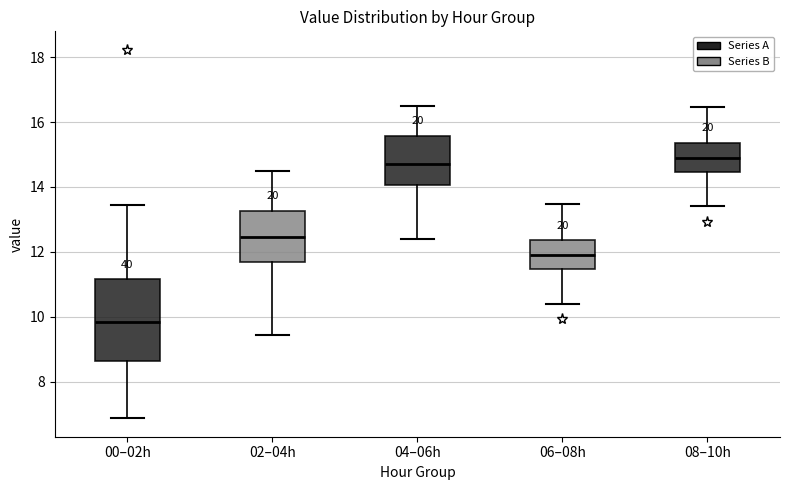

Reading left to right, read every box against the y-axis: the position of its median line, the range the box covers, and the ends of its whiskers. The values are not printed on the chart, so give them approximately, as read against the axis.

00–02h: median 9.8, box 8.6 to 11.2, whiskers 6.8 to 13.4
02–04h: median 12.4, box 11.6 to 13.2, whiskers 9.4 to 14.6
04–06h: median 14.8, box 14.0 to 15.6, whiskers 12.4 to 16.6
06–08h: median 12.0, box 11.4 to 12.4, whiskers 10.4 to 13.4
08–10h: median 15.0, box 14.4 to 15.4, whiskers 13.4 to 16.4